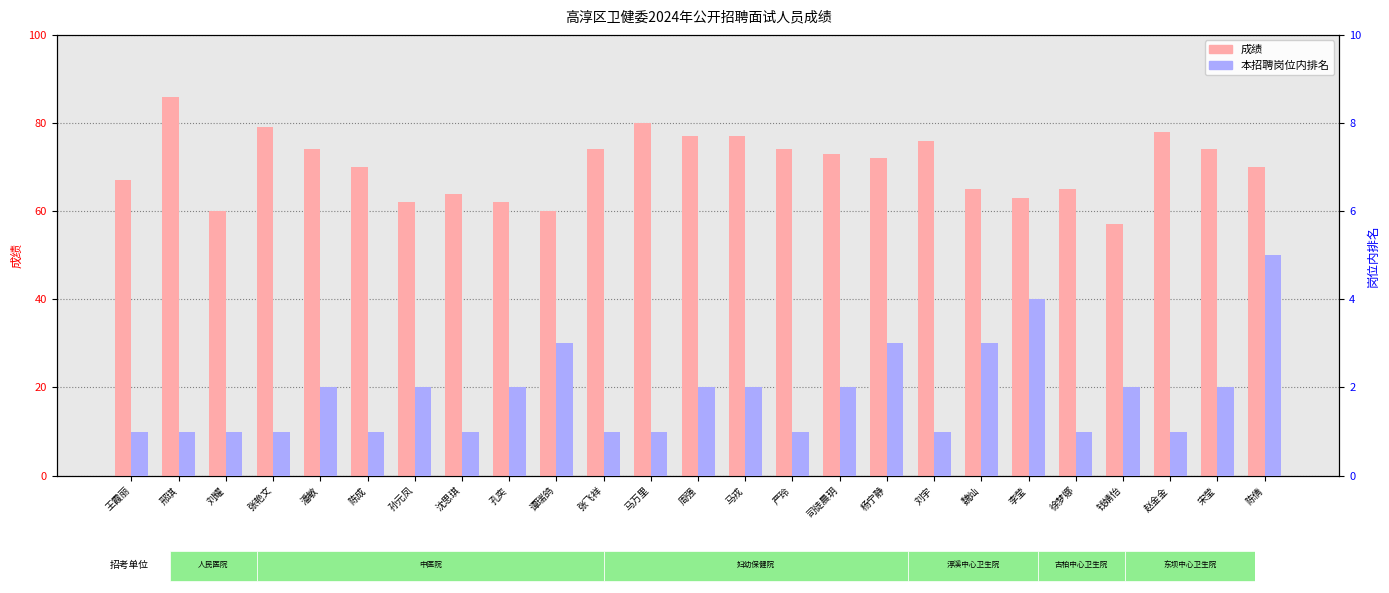

True or false: 本招聘岗位内排名 has a value of 1 at 严玲.

True